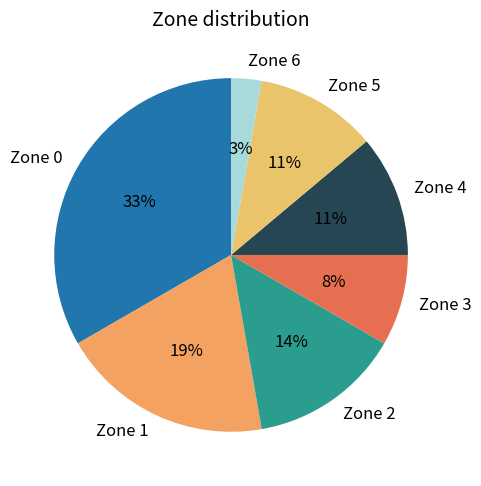

The Zone 3 slice represents 8% of the pie. True or false?

True